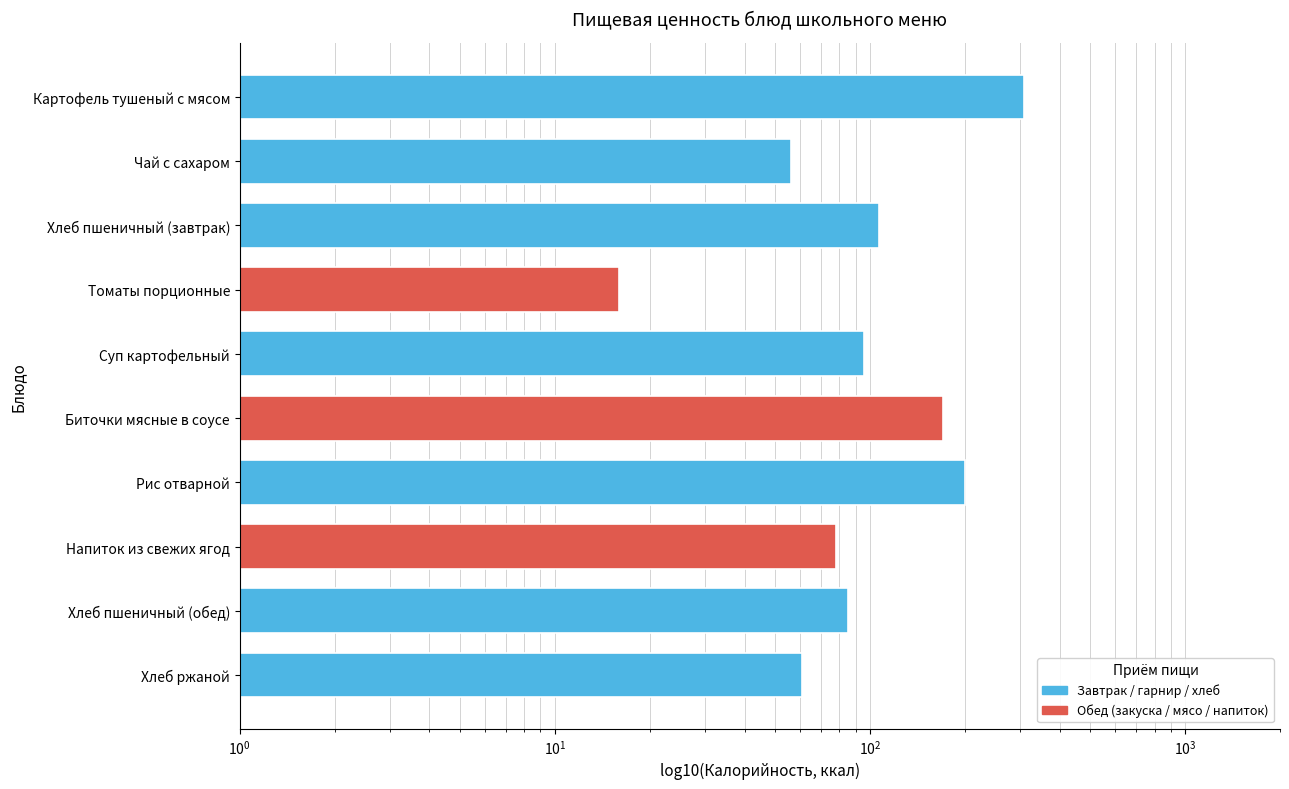

How many bars are there in total?

10